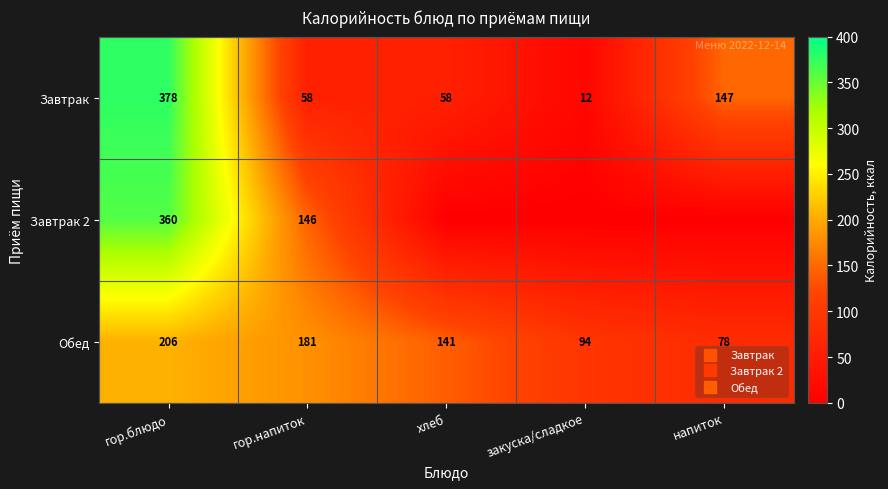

At which label does Обед first exceed 140?

гор.блюдо